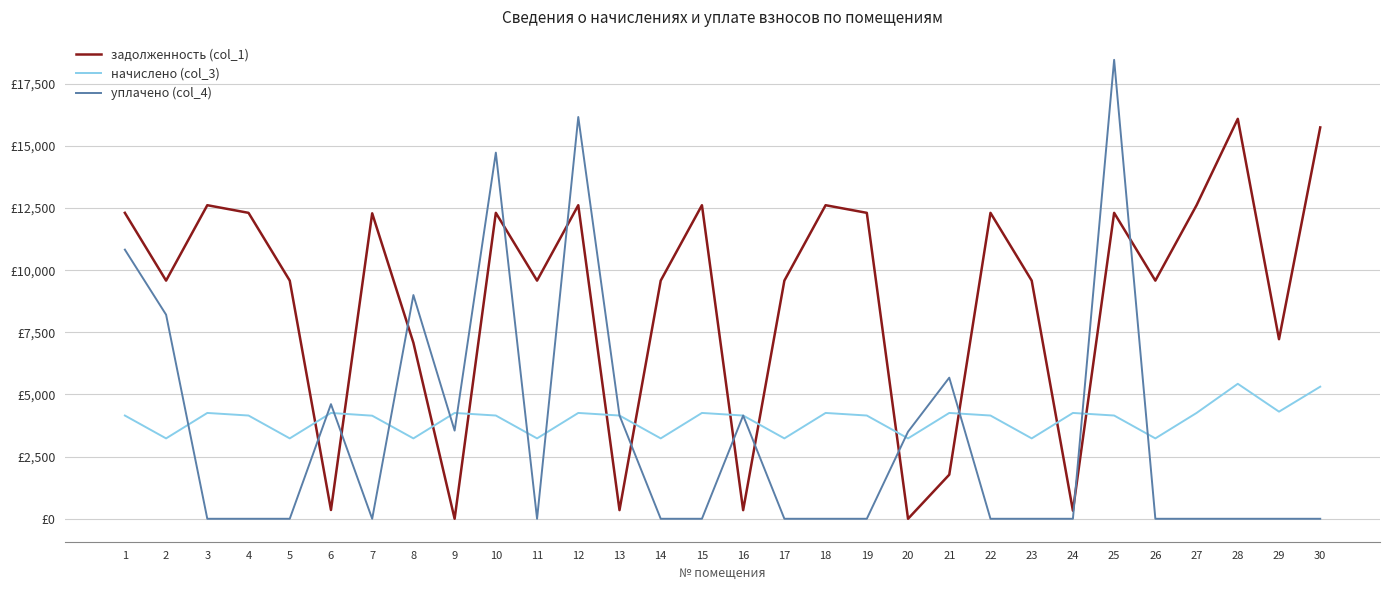

What are all the series names shown in the legend?

задолженность (col_1), начислено (col_3), уплачено (col_4)